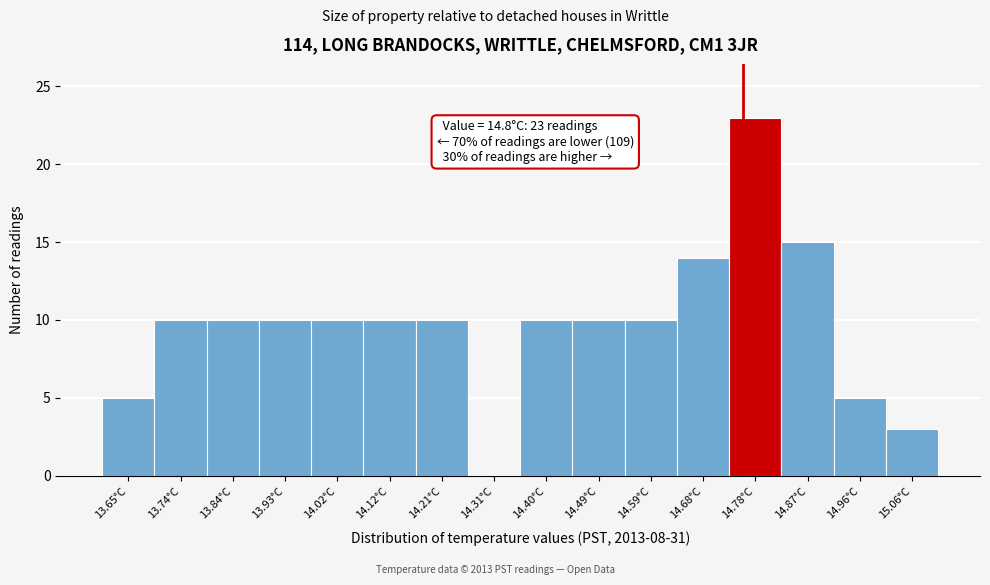

Reading left to right, extract all data points from this chart.

13.65°C=5	13.74°C=10	13.84°C=10	13.93°C=10	14.02°C=10	14.12°C=10	14.21°C=10	14.31°C=0	14.40°C=10	14.49°C=10	14.59°C=10	14.68°C=14	14.78°C=23	14.87°C=15	14.96°C=5	15.06°C=3